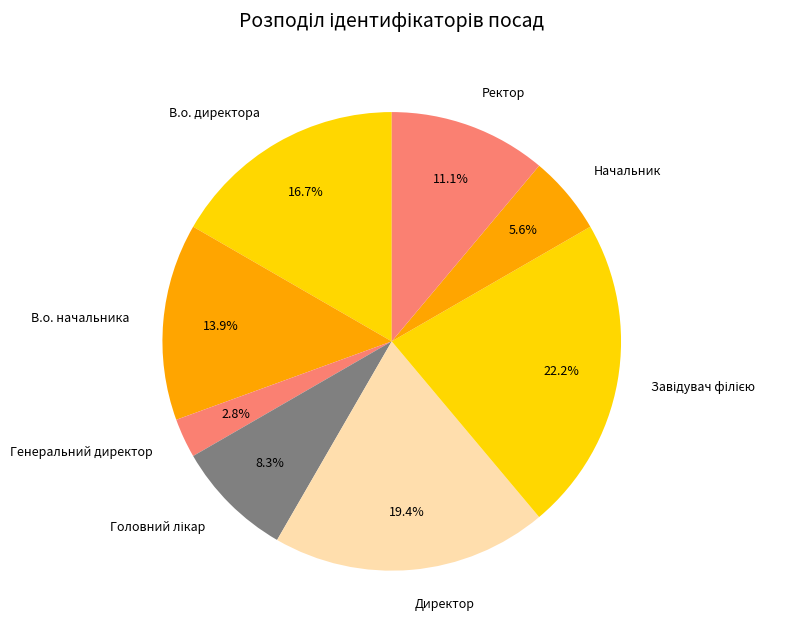

Between Начальник and Ректор, which is larger?

Ректор